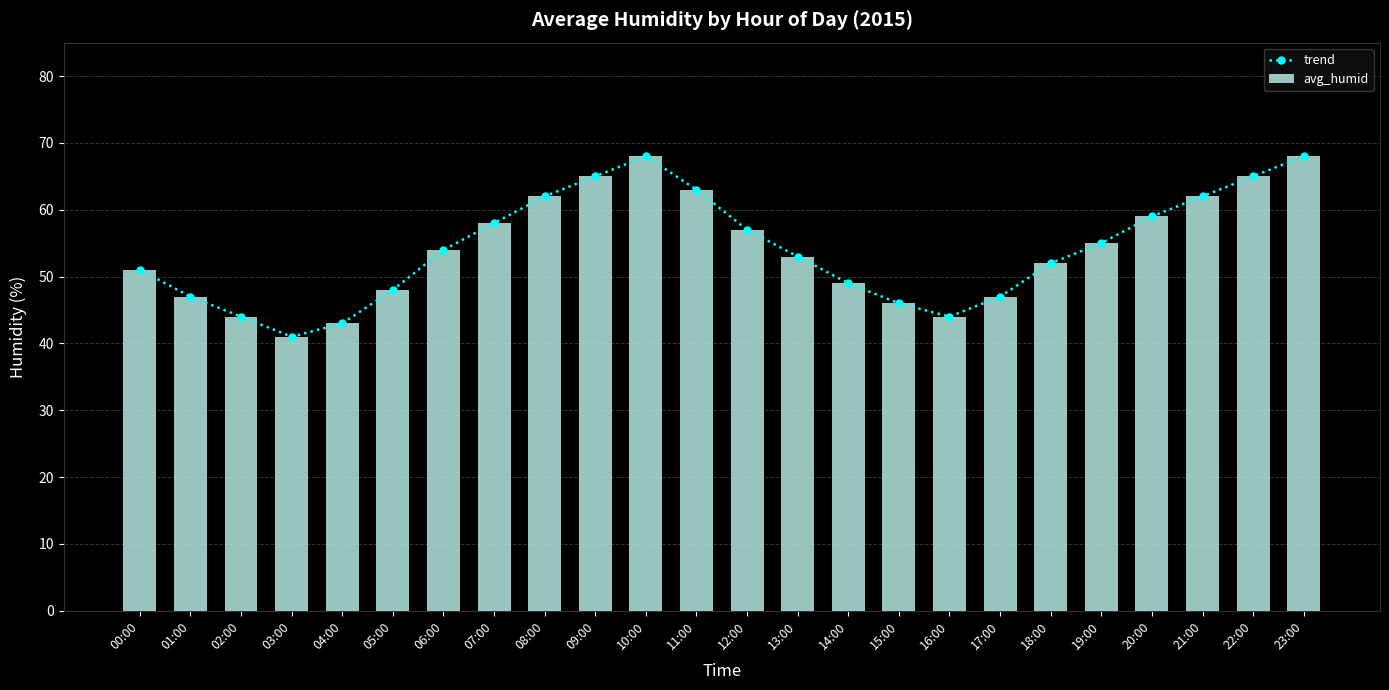

Is it true that avg_humid equals 36 at 22:00?

False